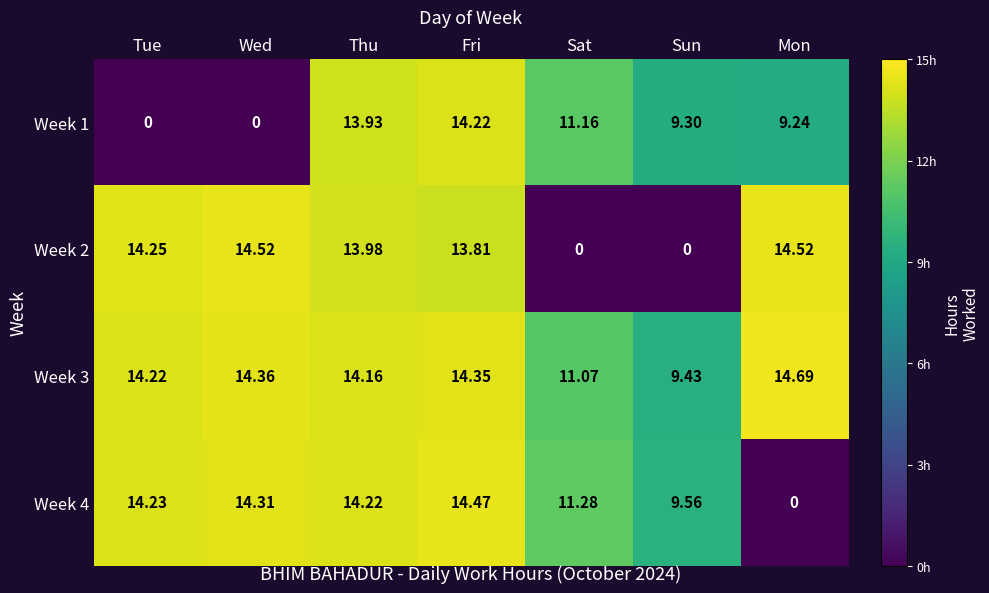

At which category does the chart reach its peak across all series?

Mon